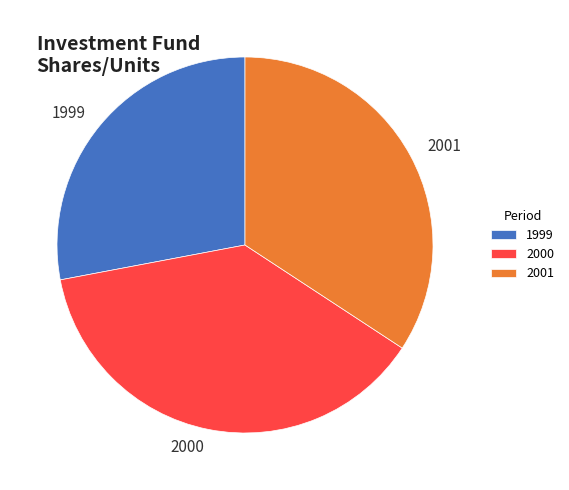

Is it true that 2001 is 34% of the pie?

True